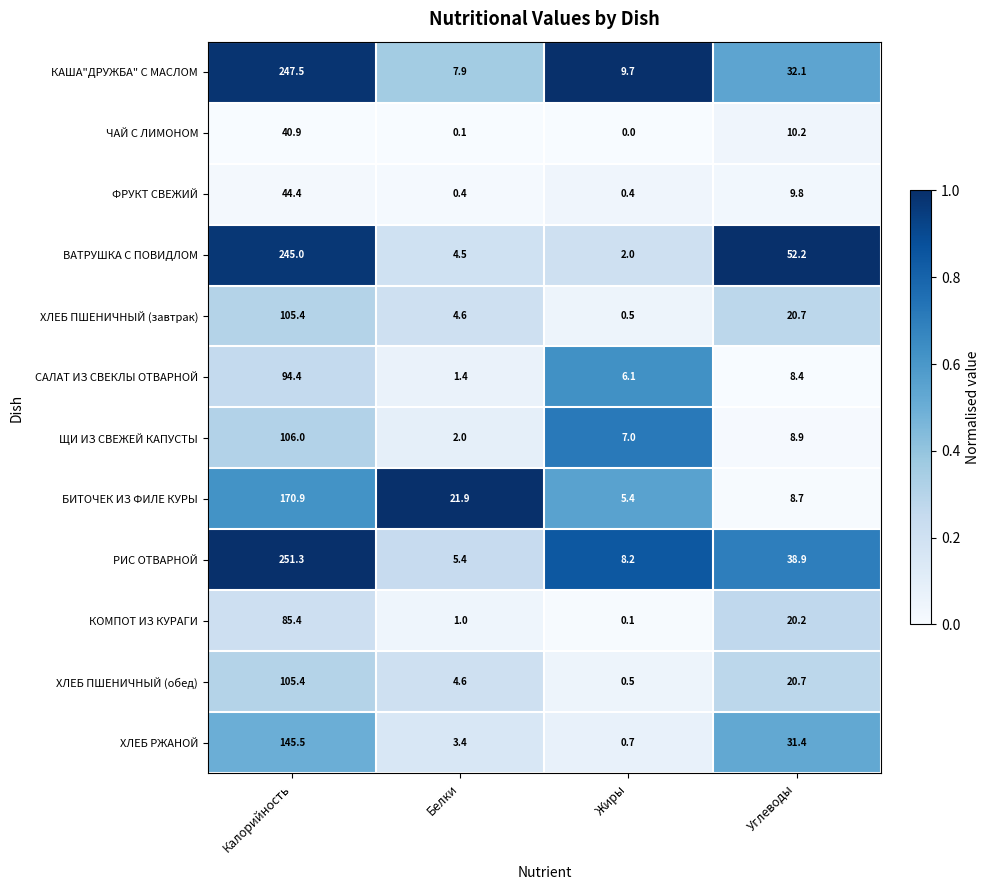

The САЛАТ ИЗ СВЕКЛЫ ОТВАРНОЙ series shows 0.4 at Белки. True or false?

False